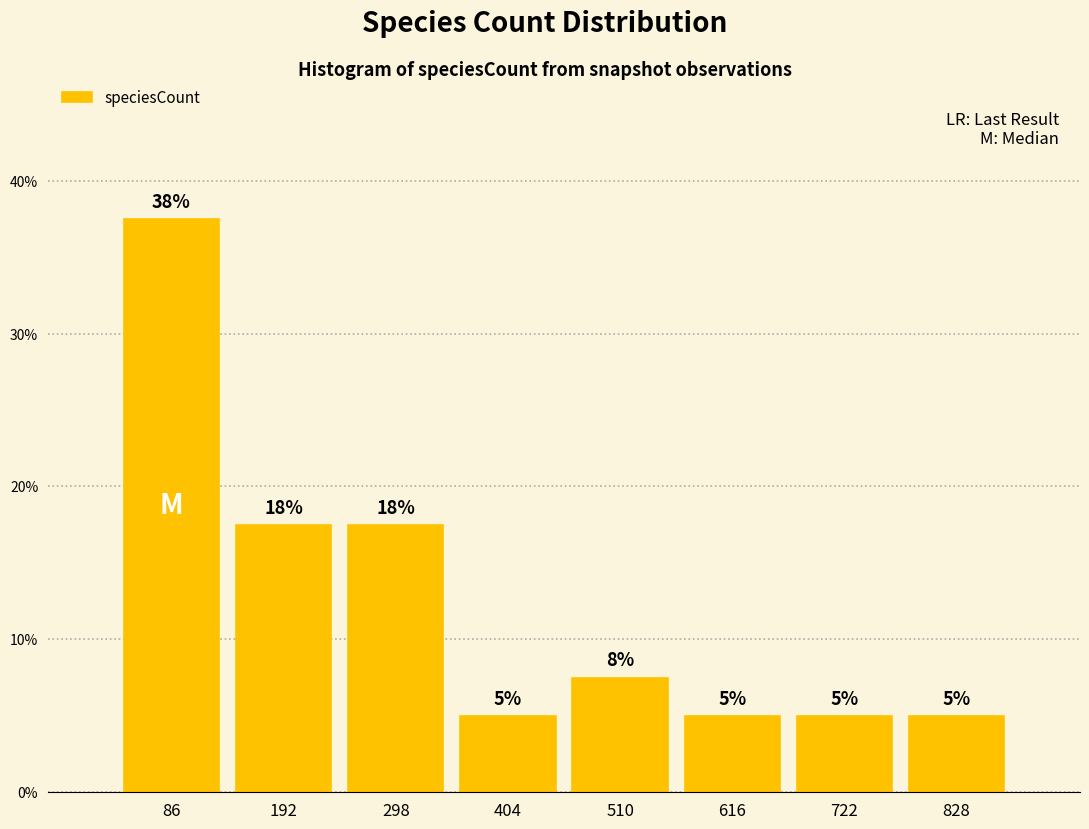

Over which range of the x-axis is the bar tallest?

40 to 140